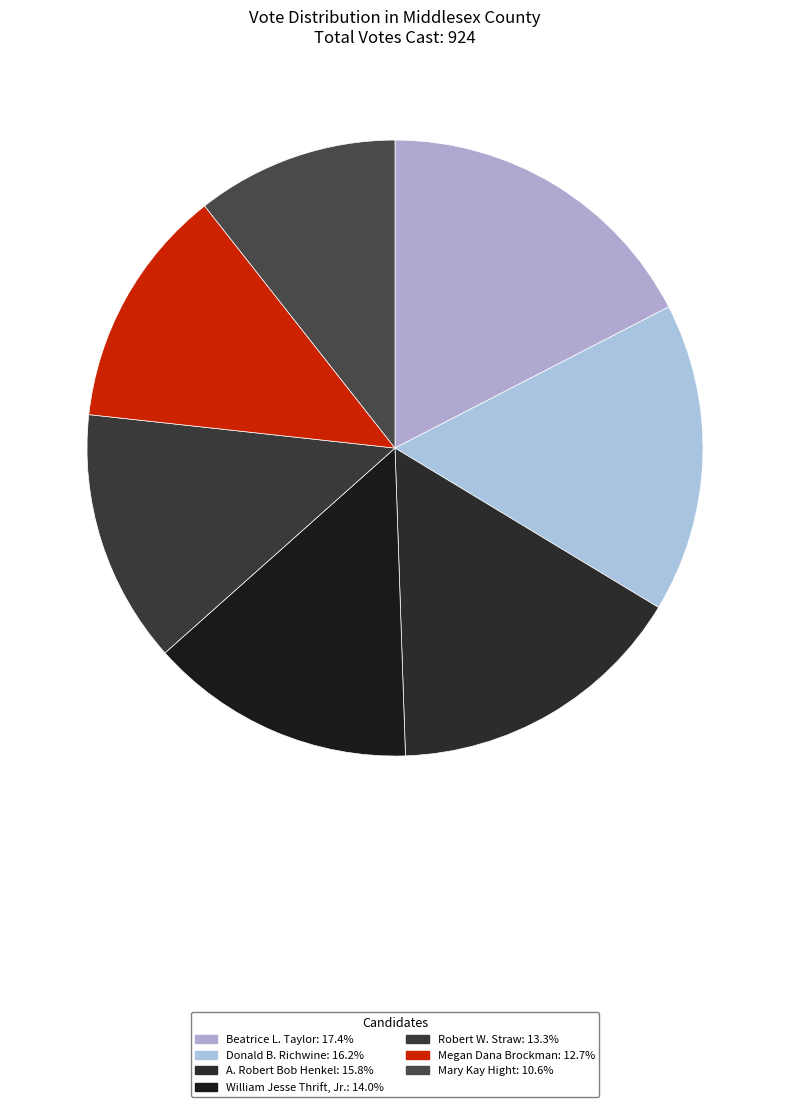

How many segments does this pie chart have?

7